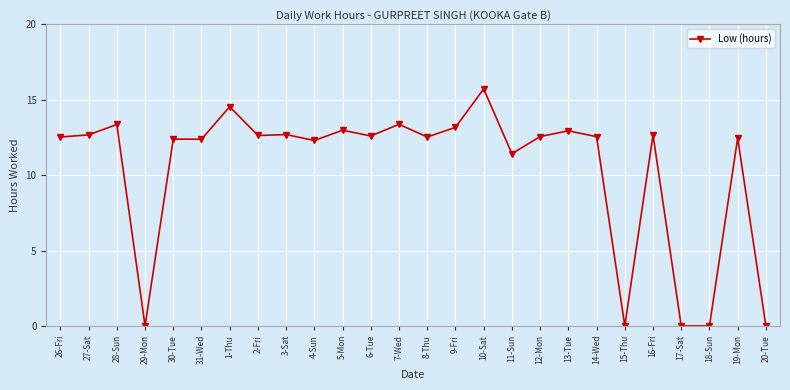

What is the label of the 8th point from the left?

2-Fri